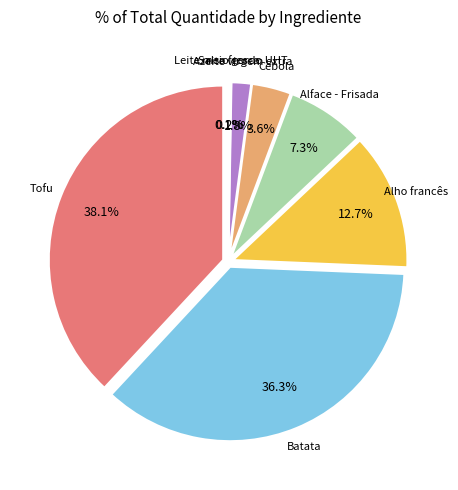

Does any single category account for the majority?

No